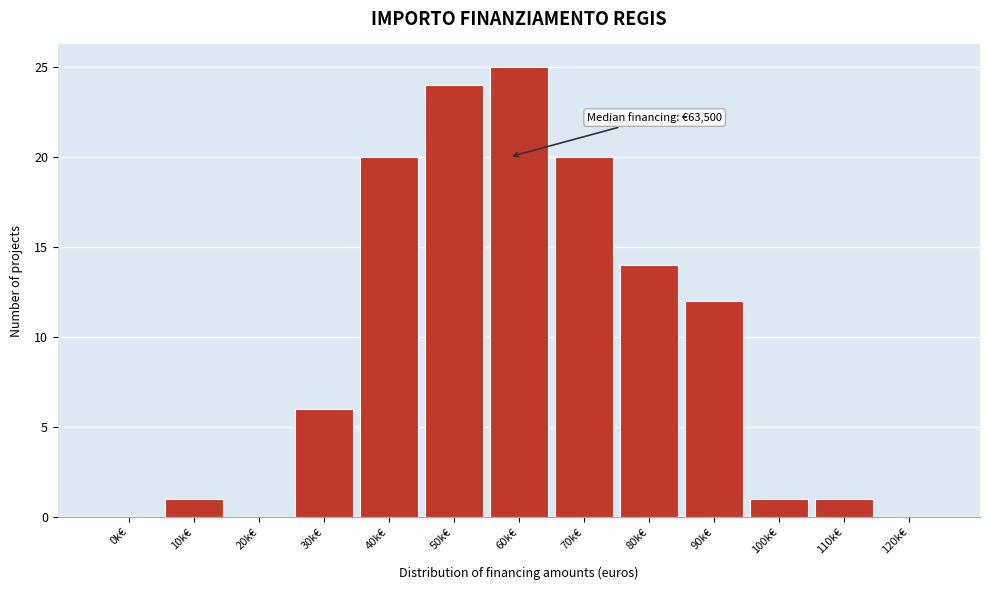

Reading right to left, transcribe all the data shown in this chart.

120k€=0	110k€=1	100k€=1	90k€=12	80k€=14	70k€=20	60k€=25	50k€=24	40k€=20	30k€=6	20k€=0	10k€=1	0k€=0